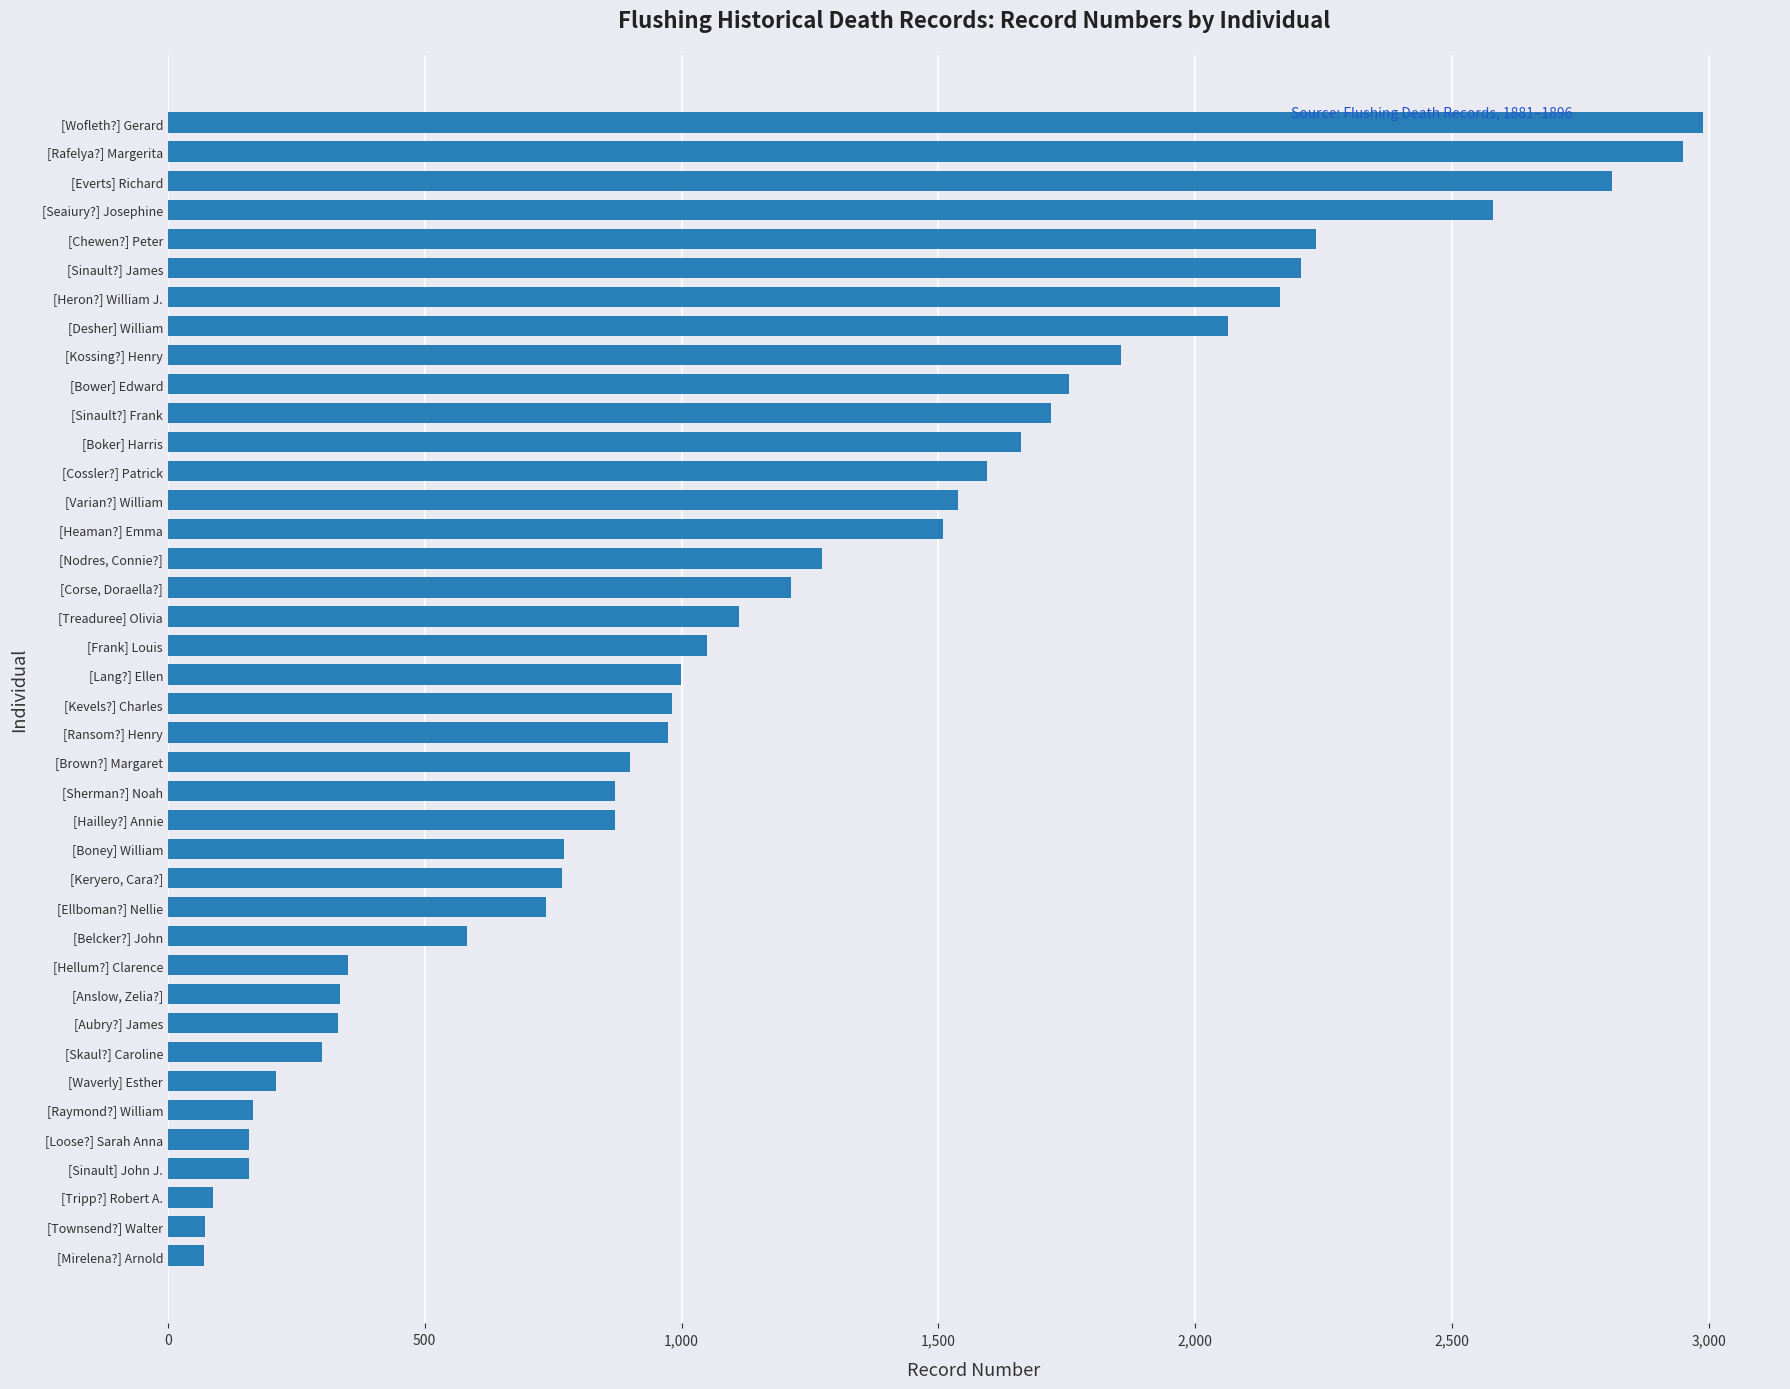

Between [Sinault?] Frank and [Varian?] William, which is larger?

[Sinault?] Frank